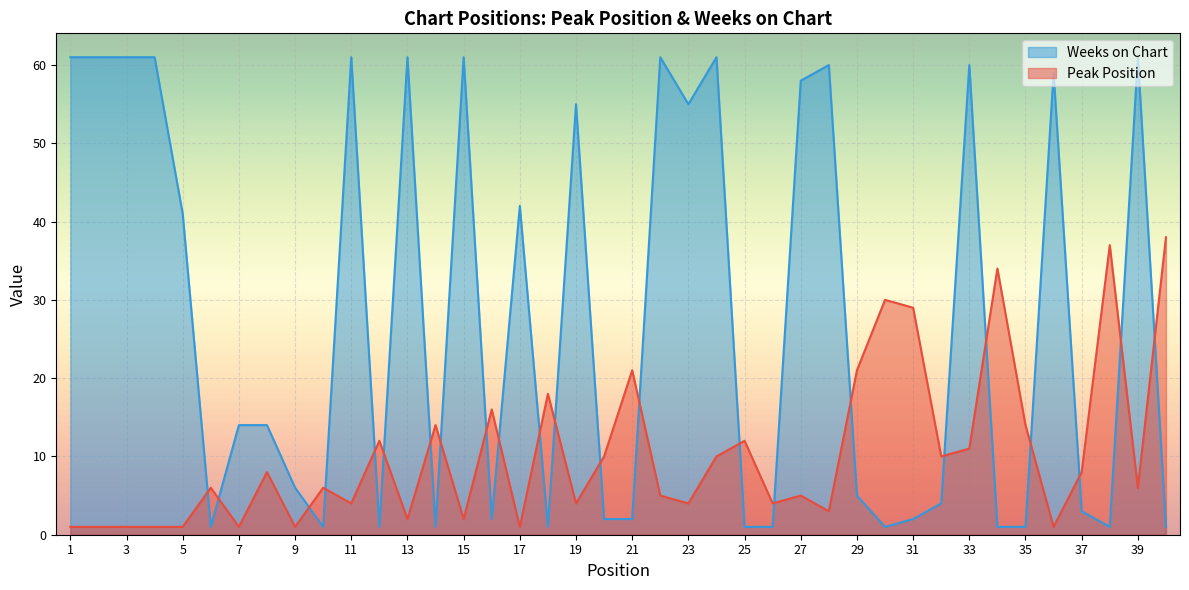

How many values in the Peak Position series are below 6?

18